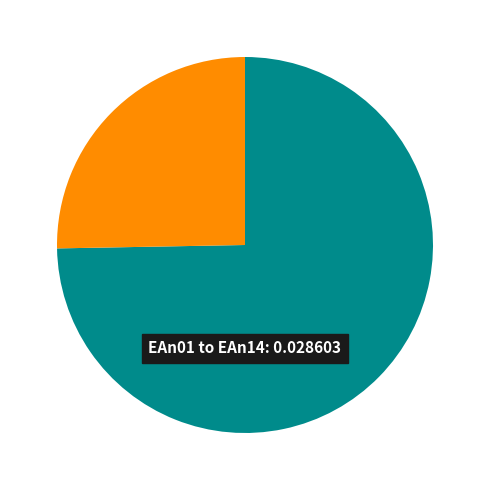

Is there any slice that represents more than half of the pie?

Yes